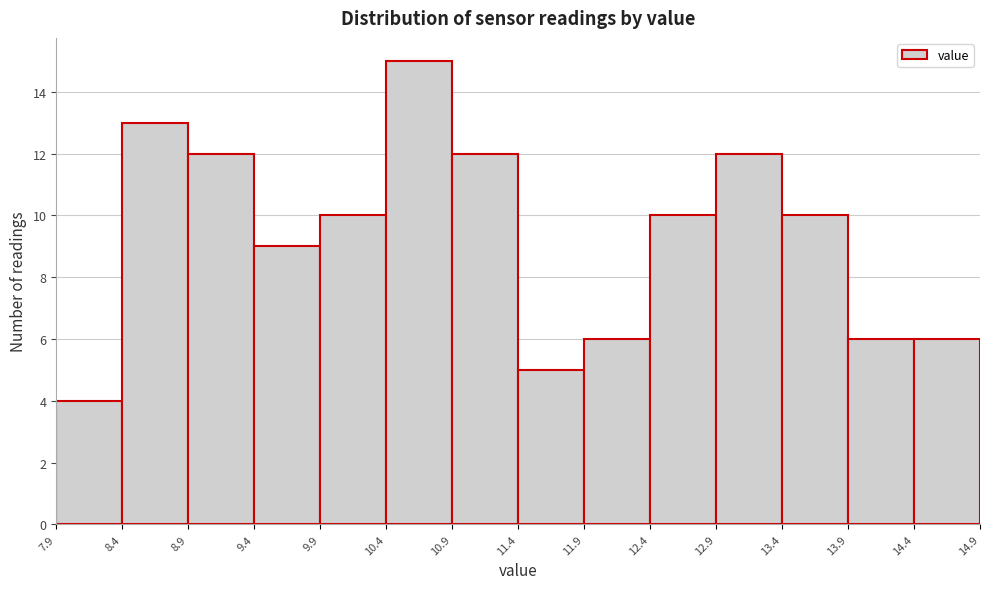

Which range on the x-axis has the tallest bar?

10.4 to 10.9